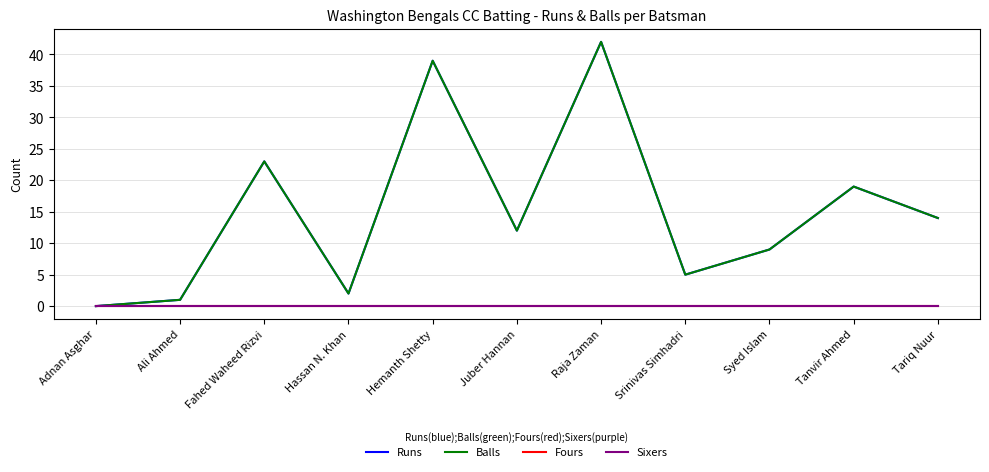

True or false: Sixers and Runs cross at least once.

False